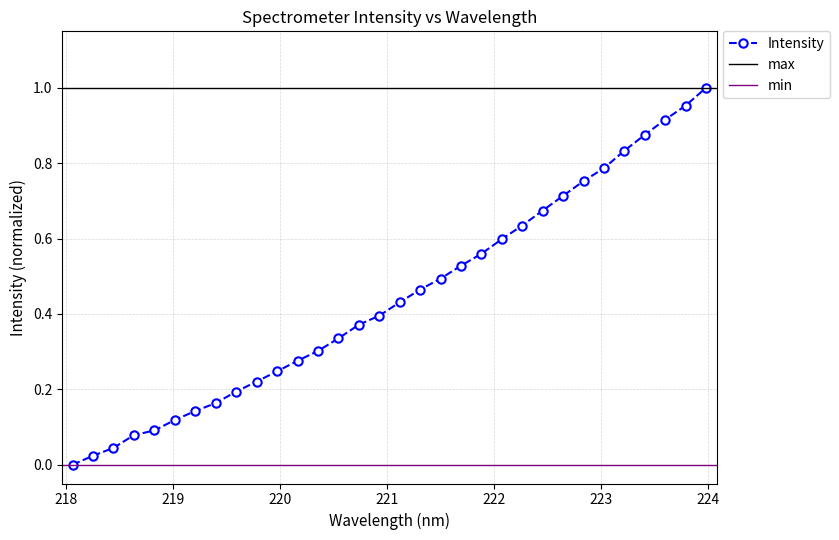

What is the label of the 24th point from the right?

219.589